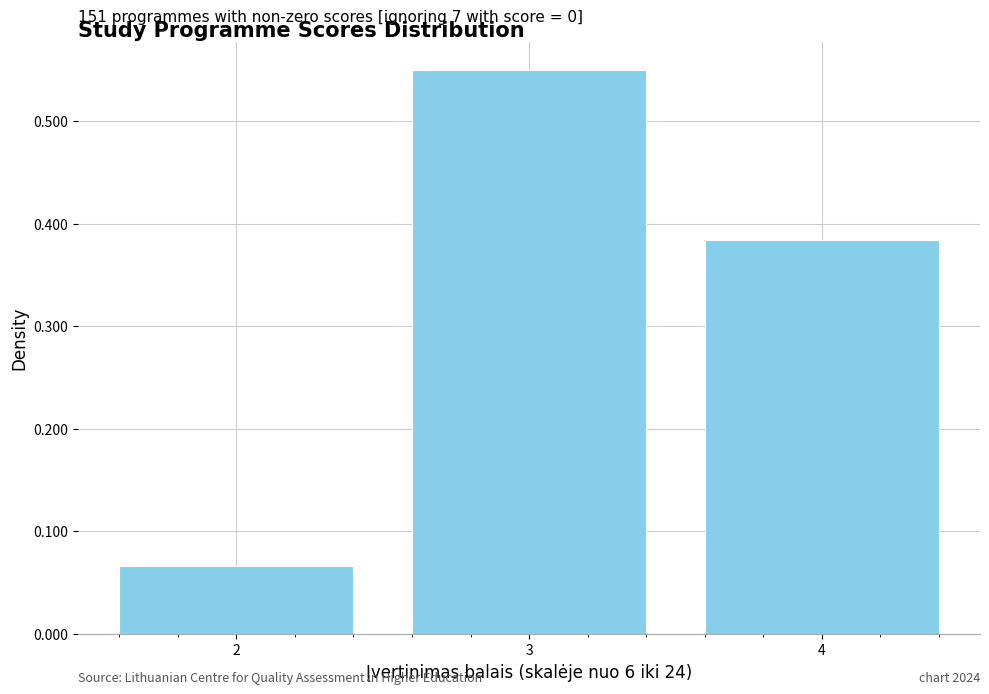

Over which range of the x-axis is the bar tallest?

2.5 to 3.5